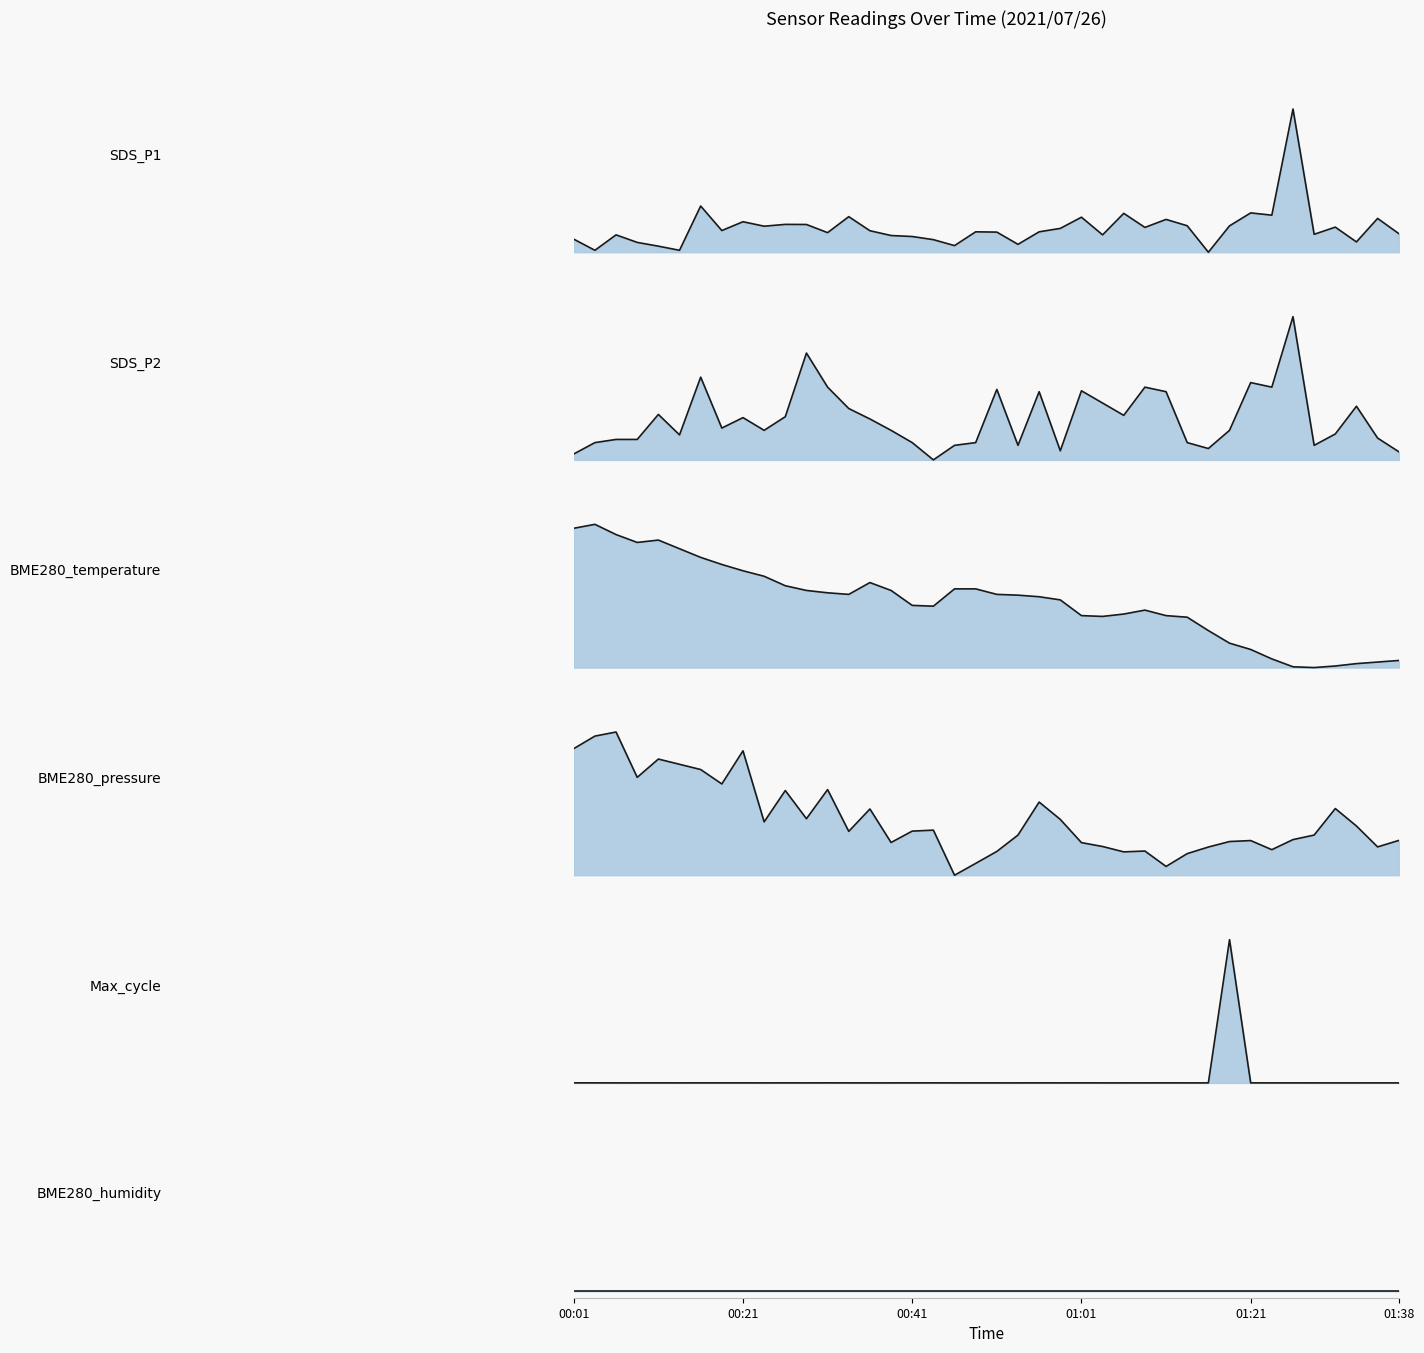

Is it true that BME280_humidity equals 0.0 at 34?

True